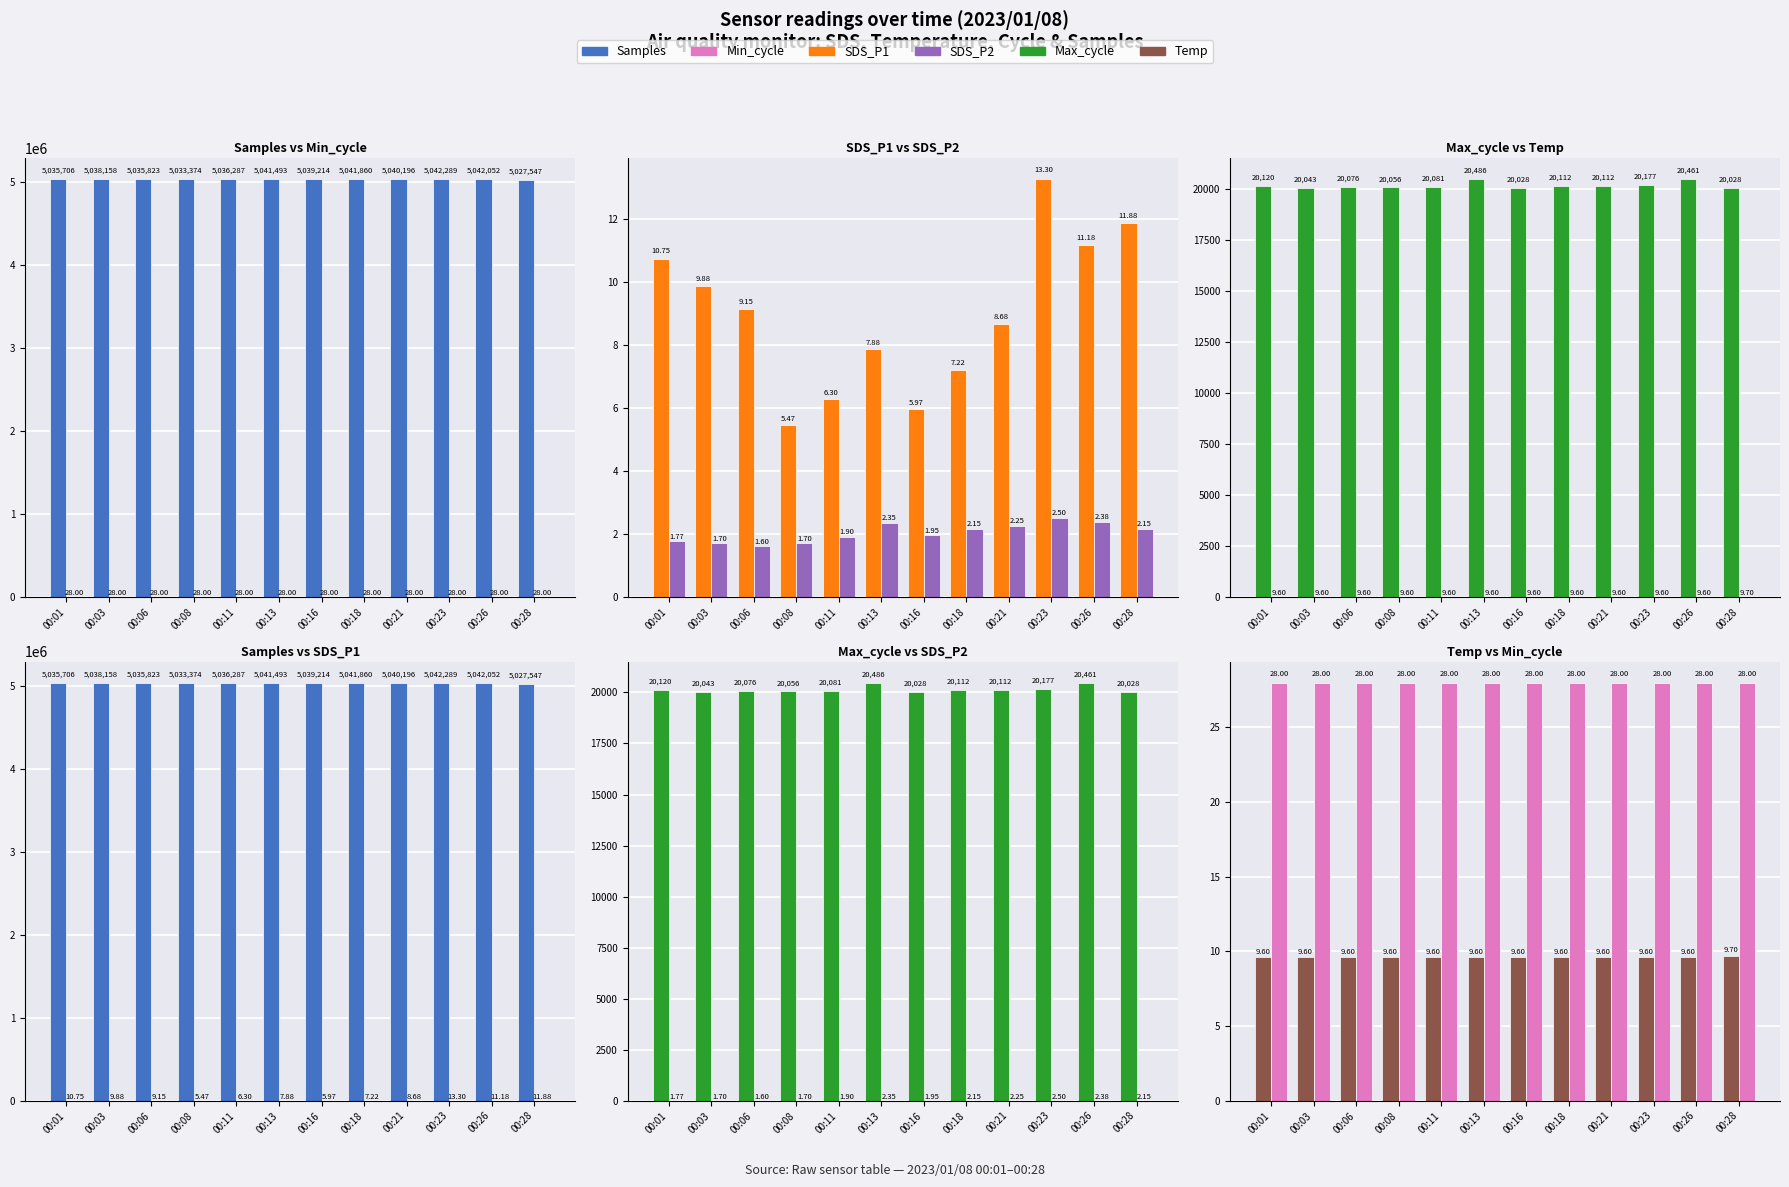

The value of Samples at 00:26 is 5042052.0. True or false?

True